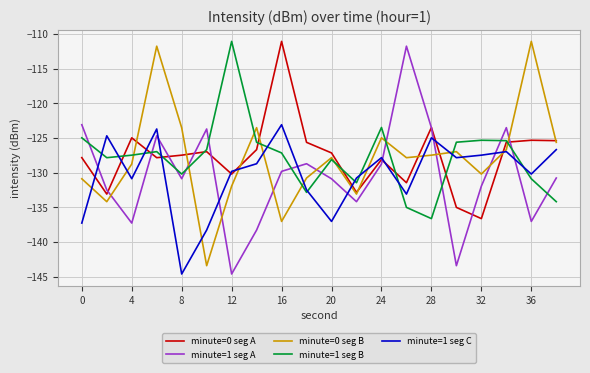

What is the maximum value for minute=1 seg A?

-111.8